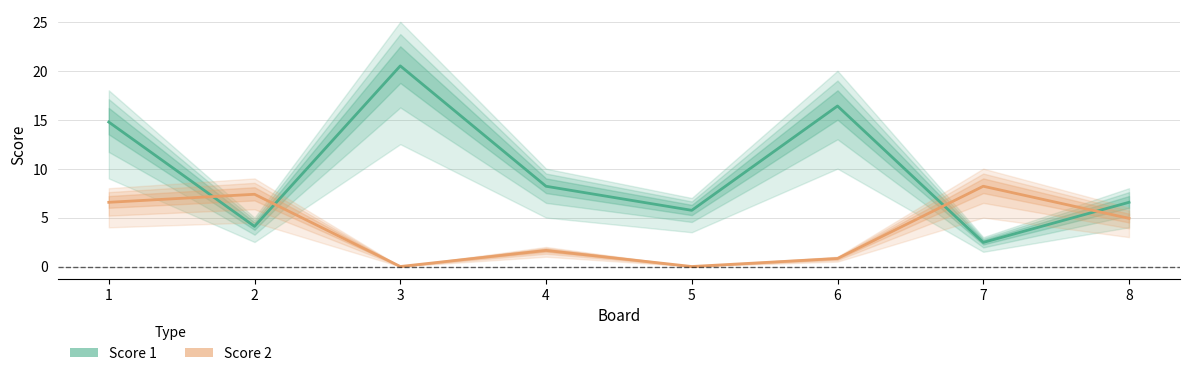

List the series in order of their peak value, lowest first.

Score 2, Score 1